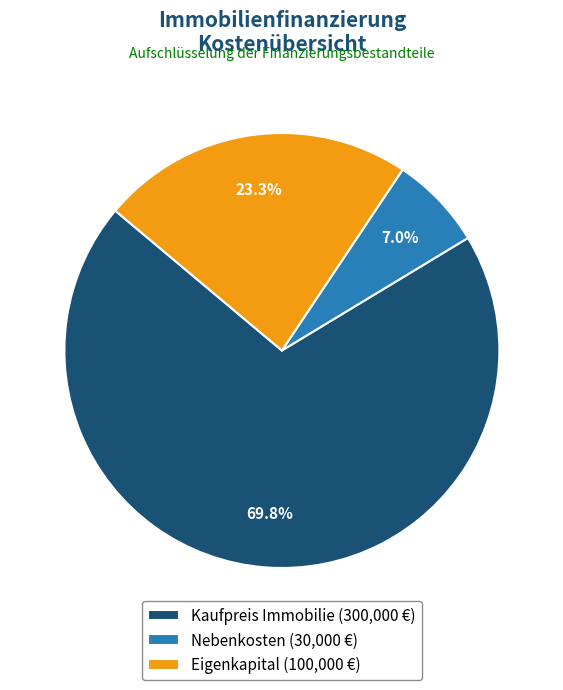

What portion of the pie excludes Eigenkapital?

76.7%